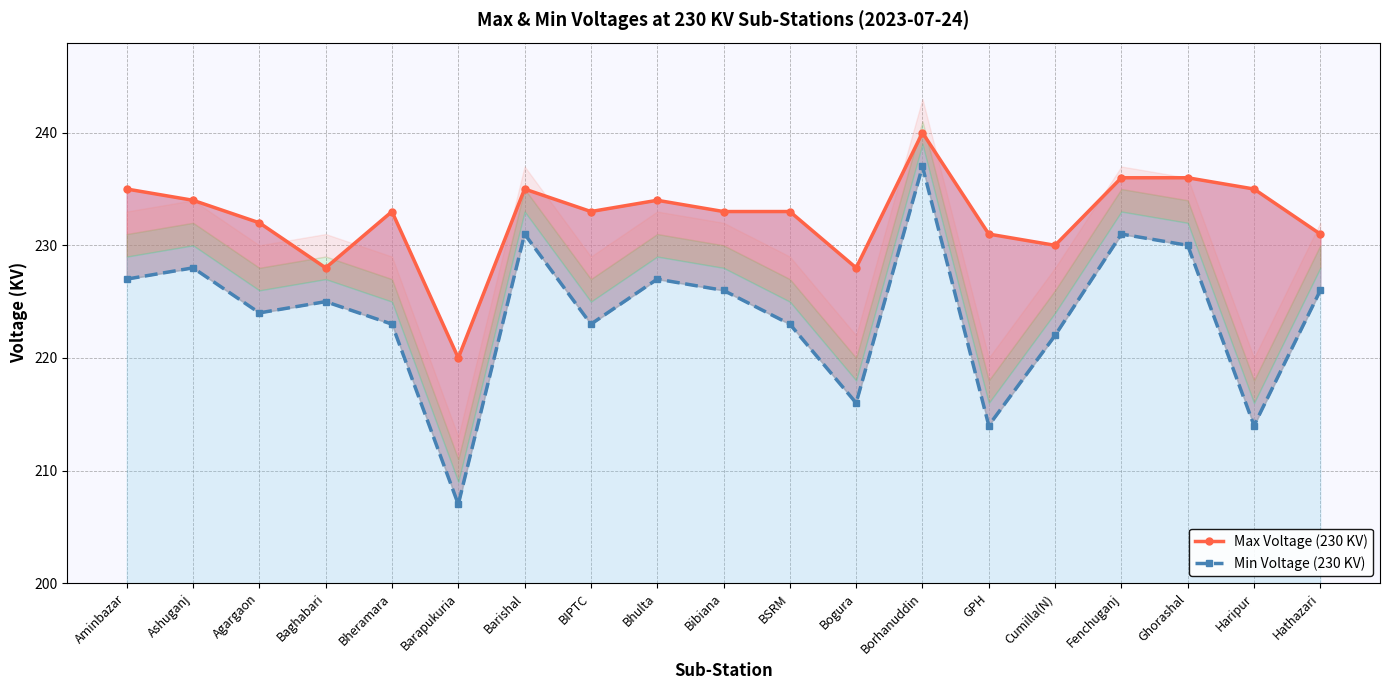

Reading left to right, extract all data points from this chart.

Max Voltage (230 KV): 235	234	232	228	233	220	235	233	234	233	233	228	240	231	230	236	236	235	231
Min Voltage (230 KV): 227	228	224	225	223	207	231	223	227	226	223	216	237	214	222	231	230	214	226